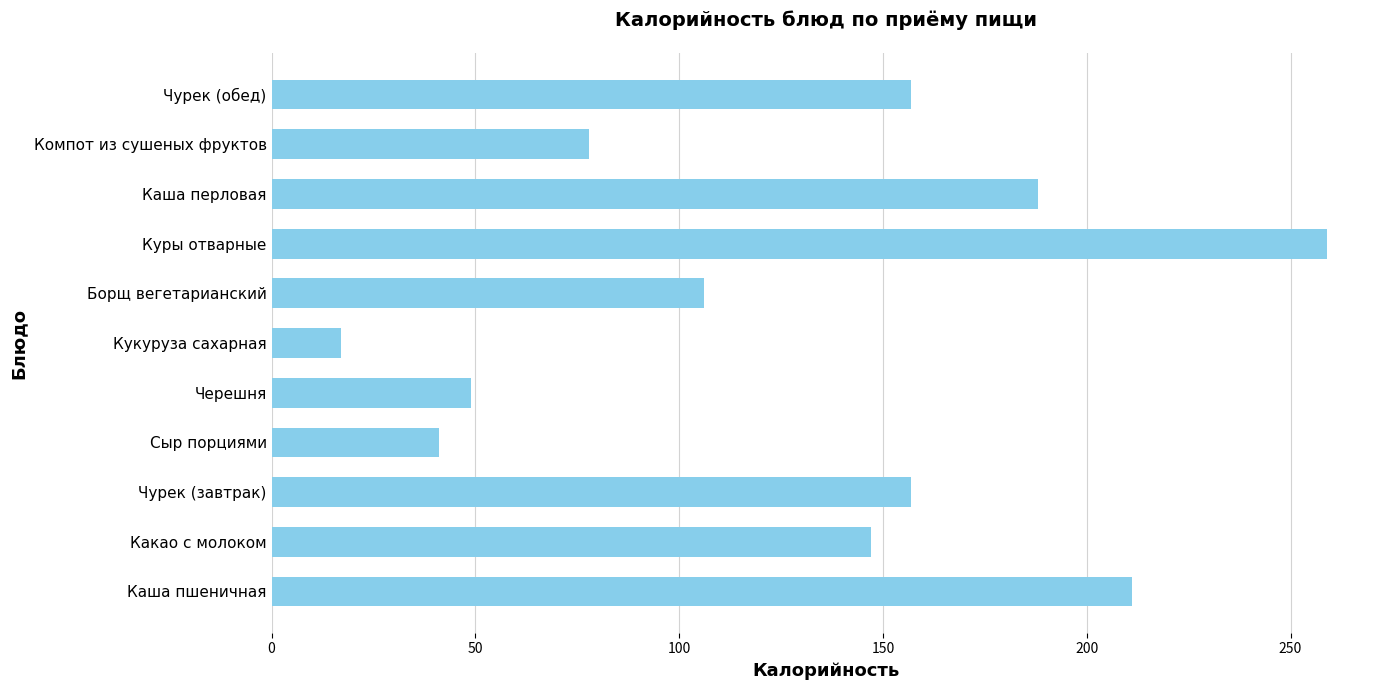

Is it true that the value at Компот из сушеных фруктов is 122?

False